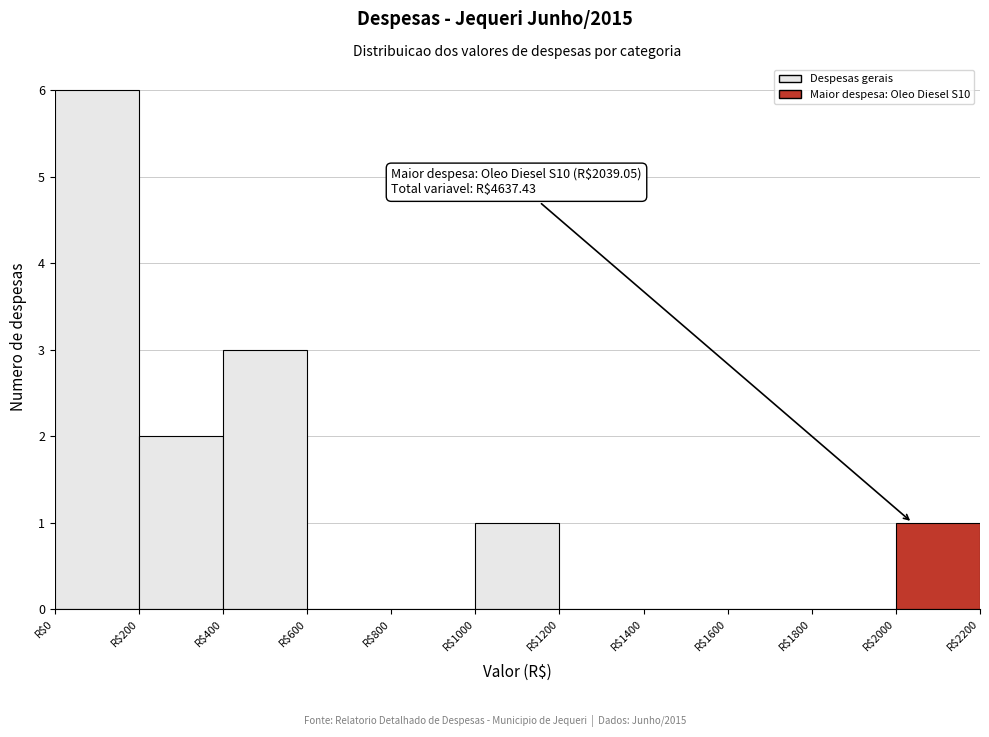

Over which range of the x-axis is the bar tallest?

0 to 200